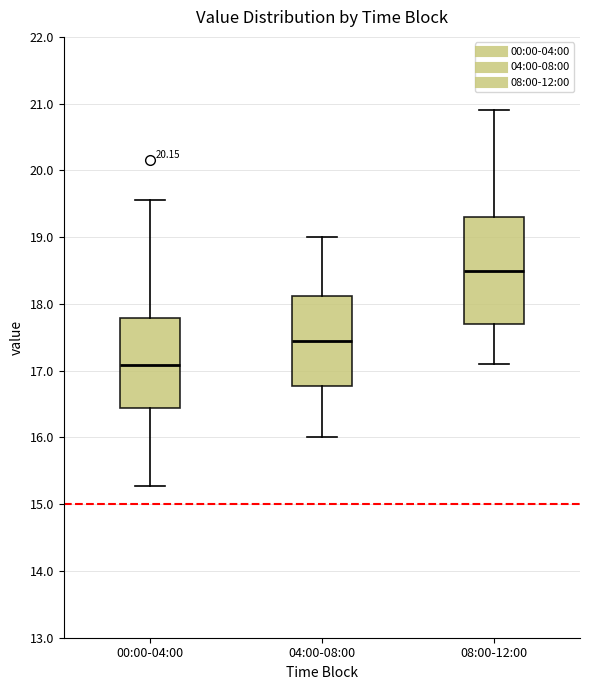

Comparing the boxes themselves (not the whiskers), which one is the tallest?

08:00-12:00